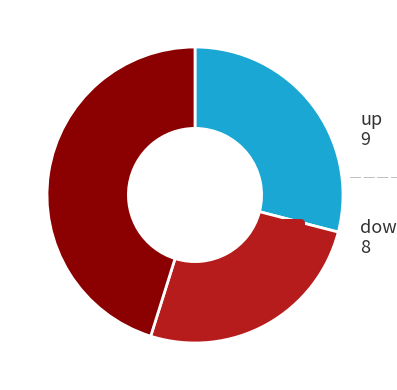

Is there any slice that represents more than half of the pie?

No